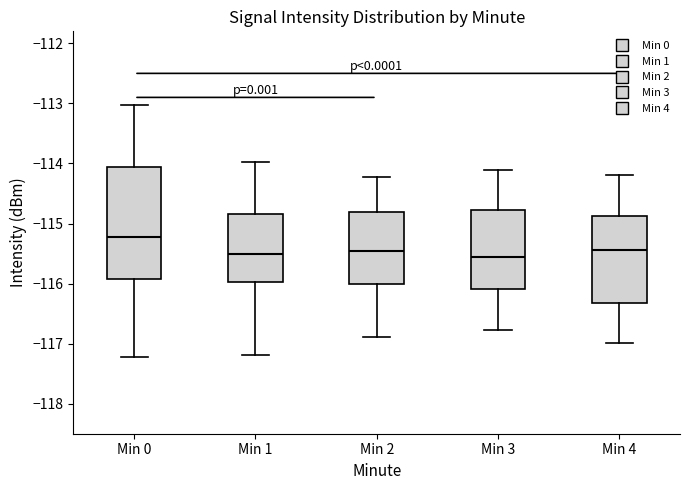

Reading left to right, transcribe this box plot: for each box, give where its median line is, the range the box spans, and where its two whiskers end, as read against the y-axis. The values are not printed on the chart, so give them approximately, as read against the axis.

Min 0: median -115.2, box -115.9 to -114.1, whiskers -117.2 to -113.0
Min 1: median -115.5, box -116.0 to -114.8, whiskers -117.2 to -114.0
Min 2: median -115.5, box -116.0 to -114.8, whiskers -116.9 to -114.2
Min 3: median -115.6, box -116.1 to -114.8, whiskers -116.8 to -114.1
Min 4: median -115.4, box -116.3 to -114.9, whiskers -117.0 to -114.2